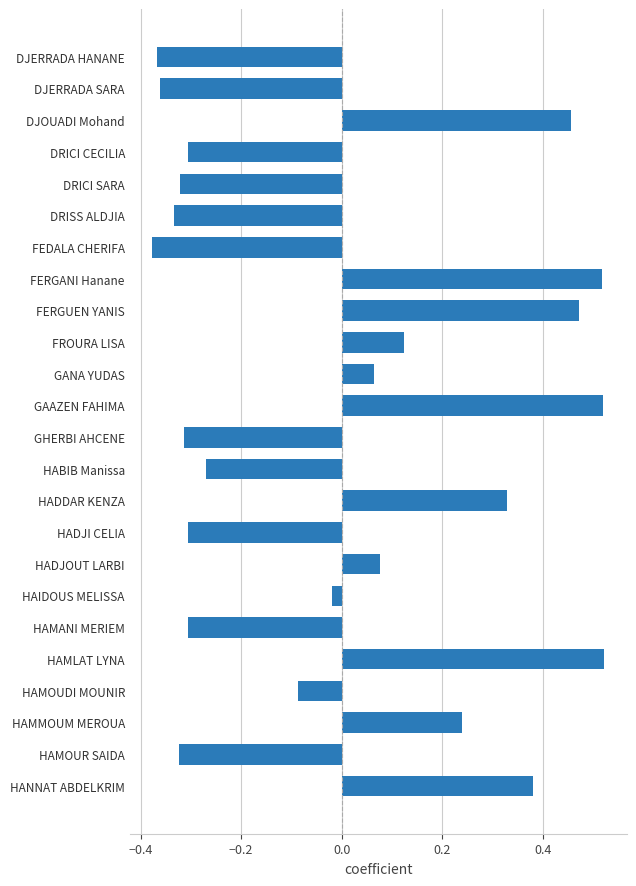

Between DJERRADA SARA and HAMOUR SAIDA, which is larger?

HAMOUR SAIDA